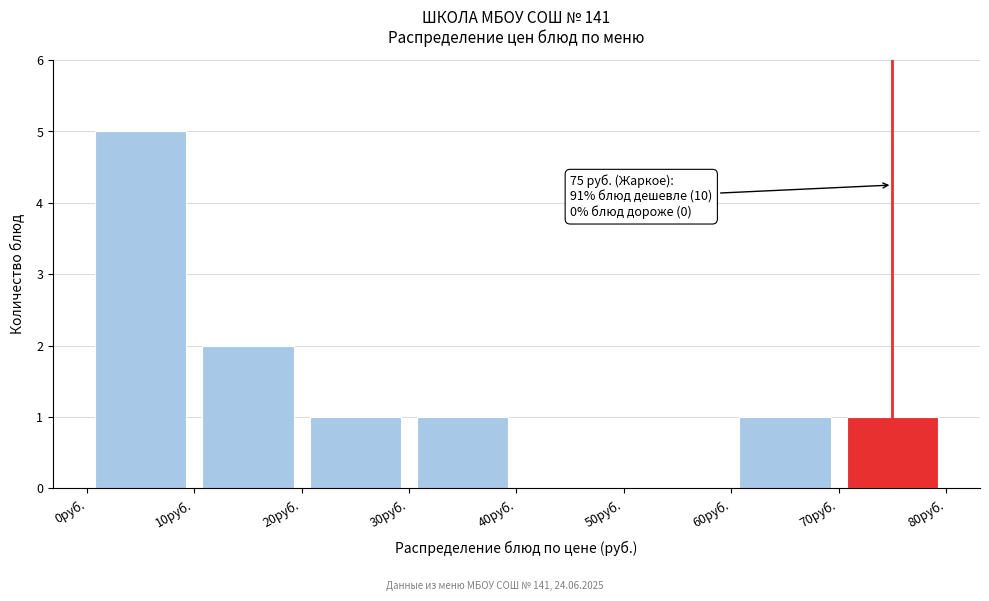

Which range on the x-axis has the tallest bar?

0 to 10